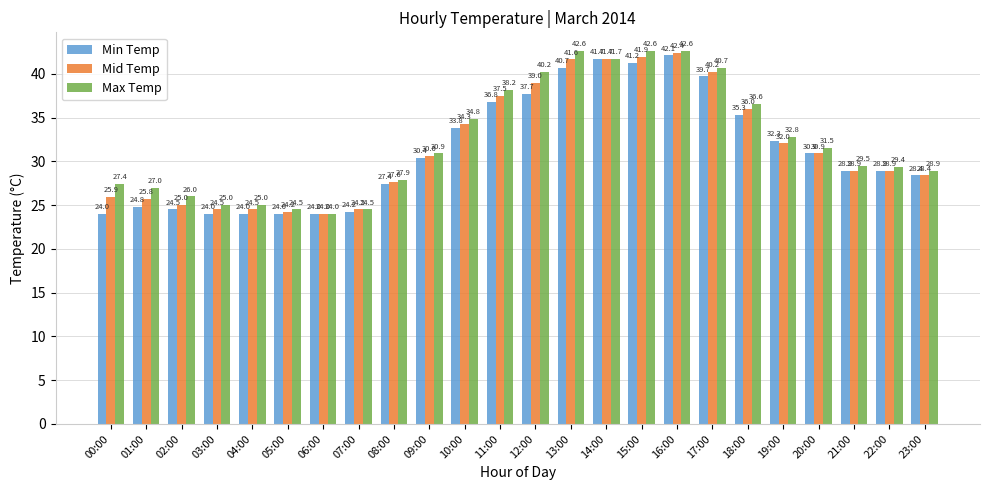

Rank the series by their maximum value, from highest to lowest.

Max Temp, Mid Temp, Min Temp